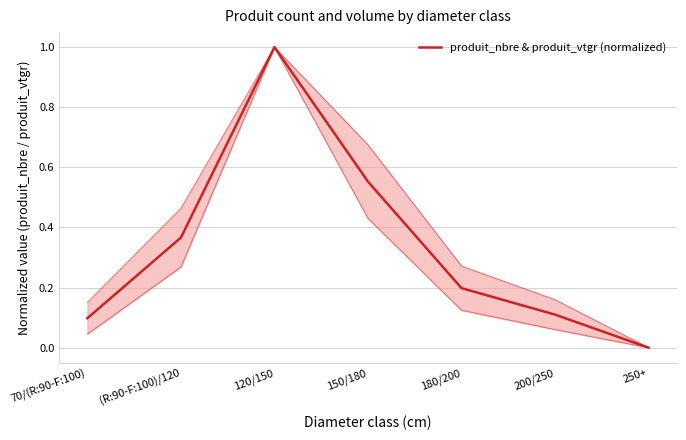

At which category does the chart reach its minimum across all series?

250+